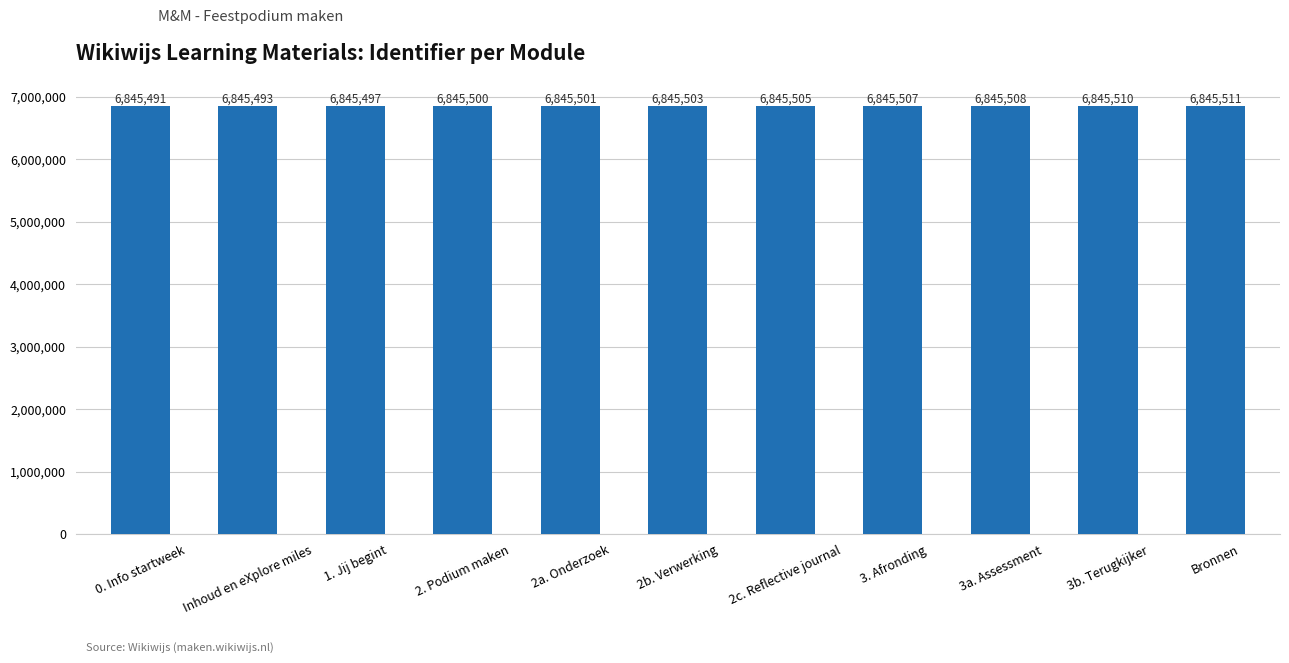

True or false: the data shows 11257922 at Inhoud en eXplore miles.

False